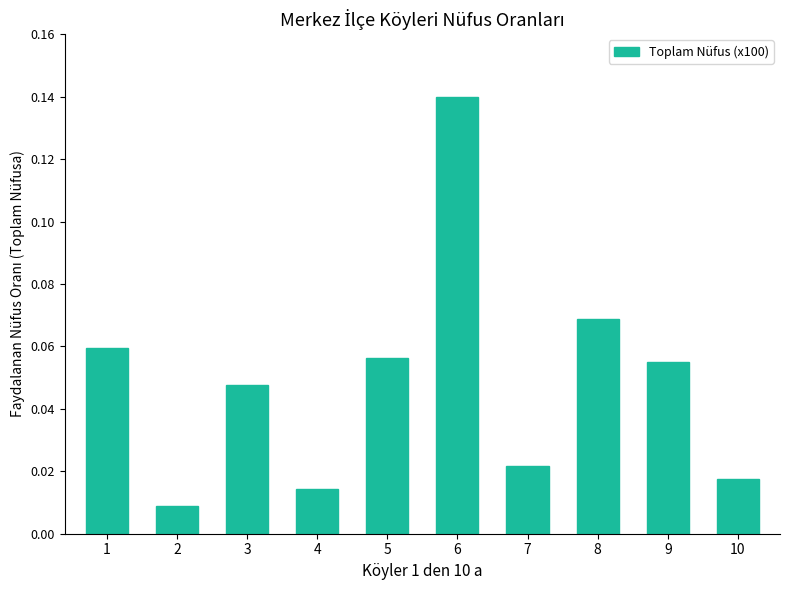

How many bars are there in total?

10